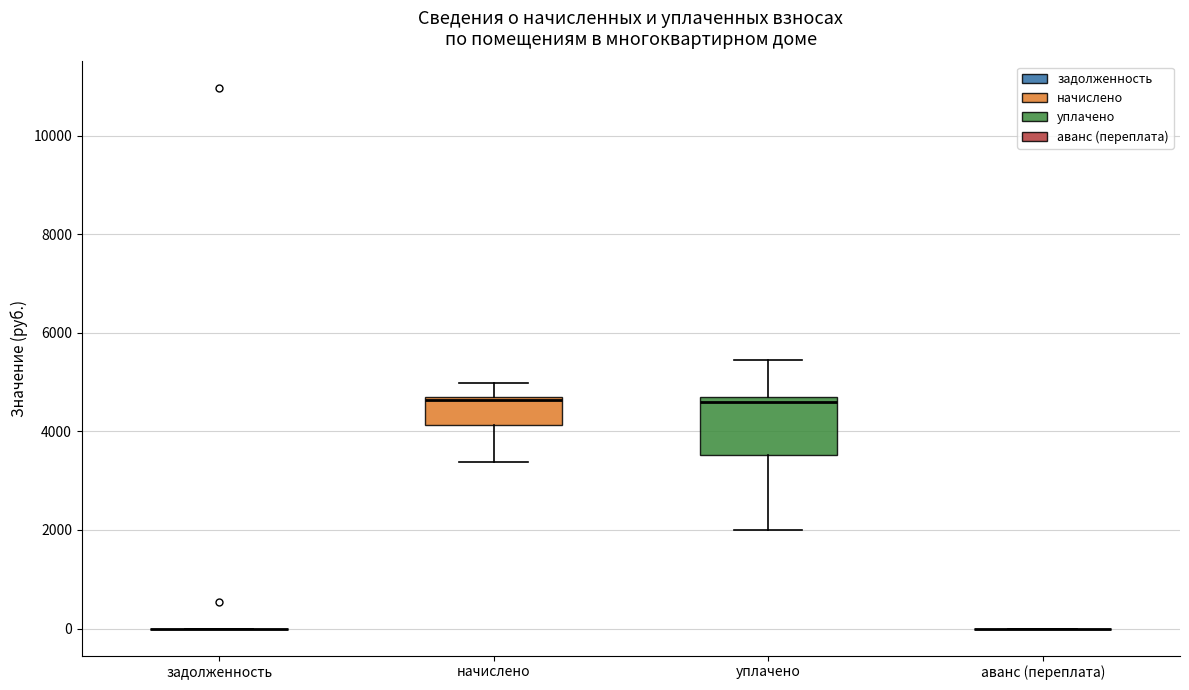

Where does the median line of the box for начислено sit on the y-axis? The values are not printed on the chart, so give them approximately, as read against the axis.

4600